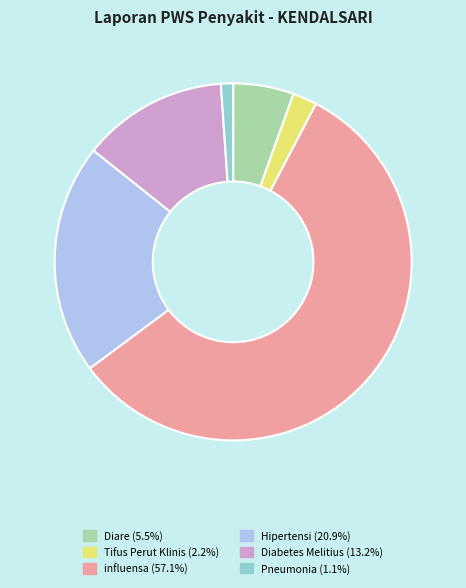

How many segments does this pie chart have?

6